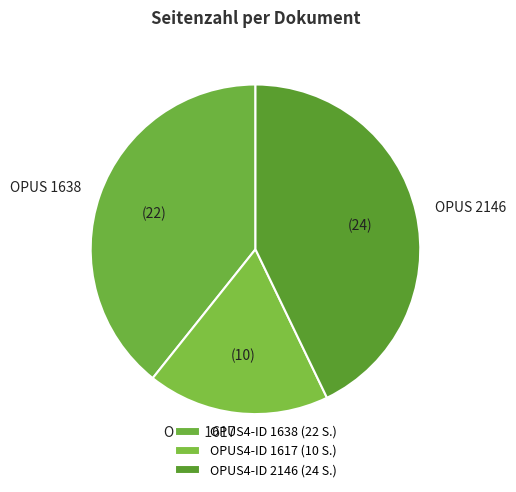

Which category has the smallest portion of the pie?

1617